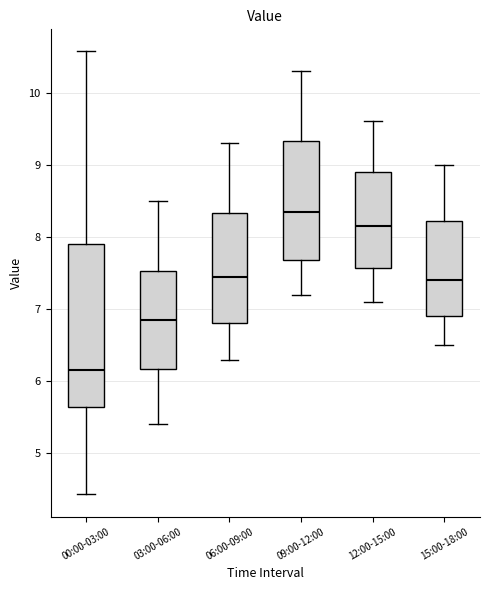

Comparing the boxes themselves (not the whiskers), which one is the tallest?

00:00-03:00